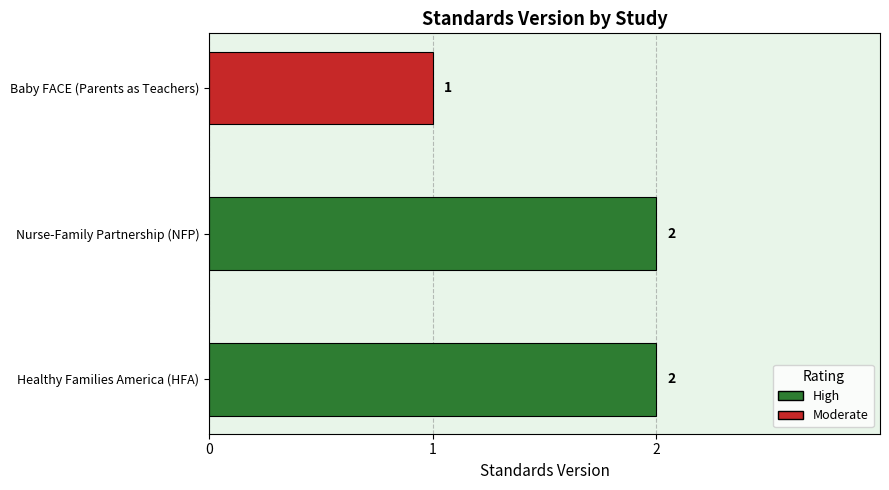

Count the number of categories in the chart.

3